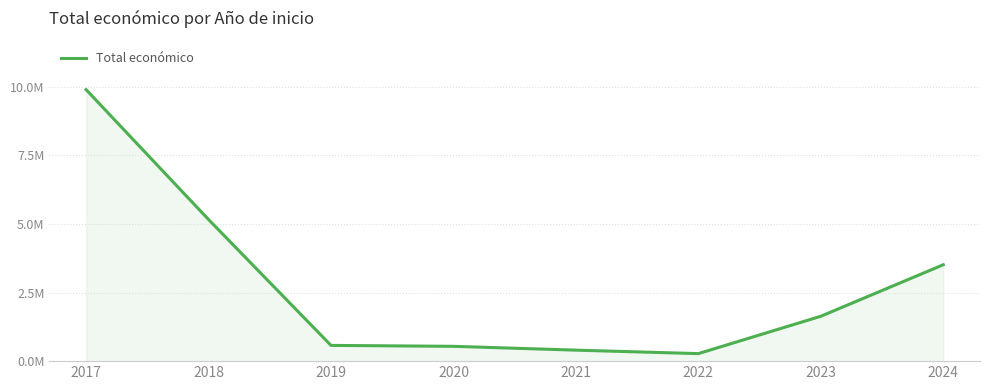

True or false: the data shows 540000 at 2020.

True